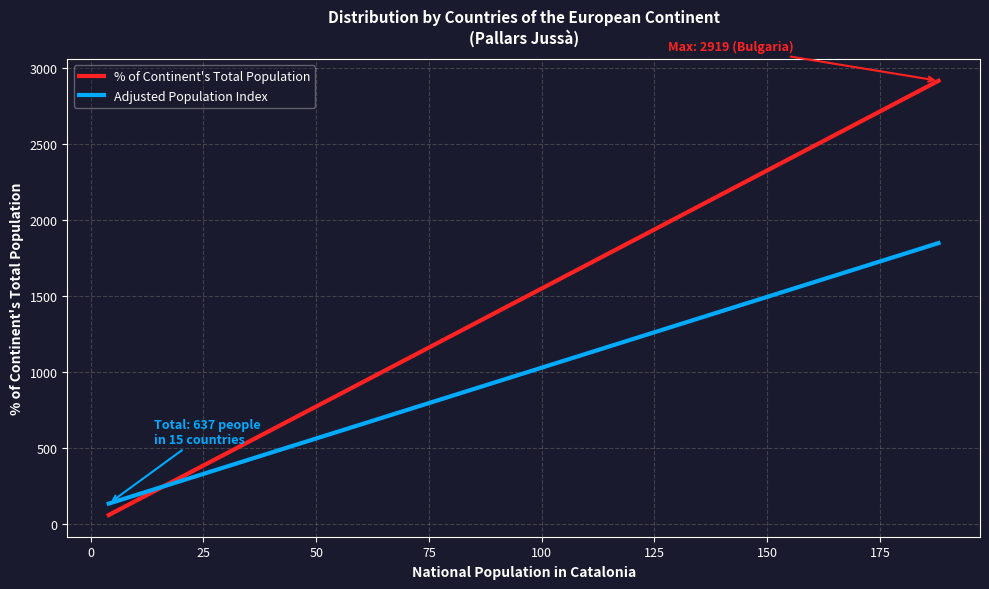

What is the greatest value displayed?

2919.0